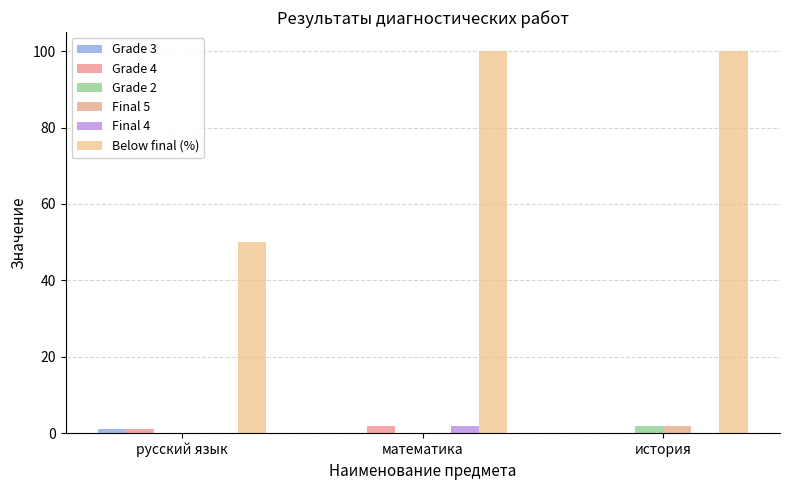

Which series has the largest total across all categories?

Below final (%)